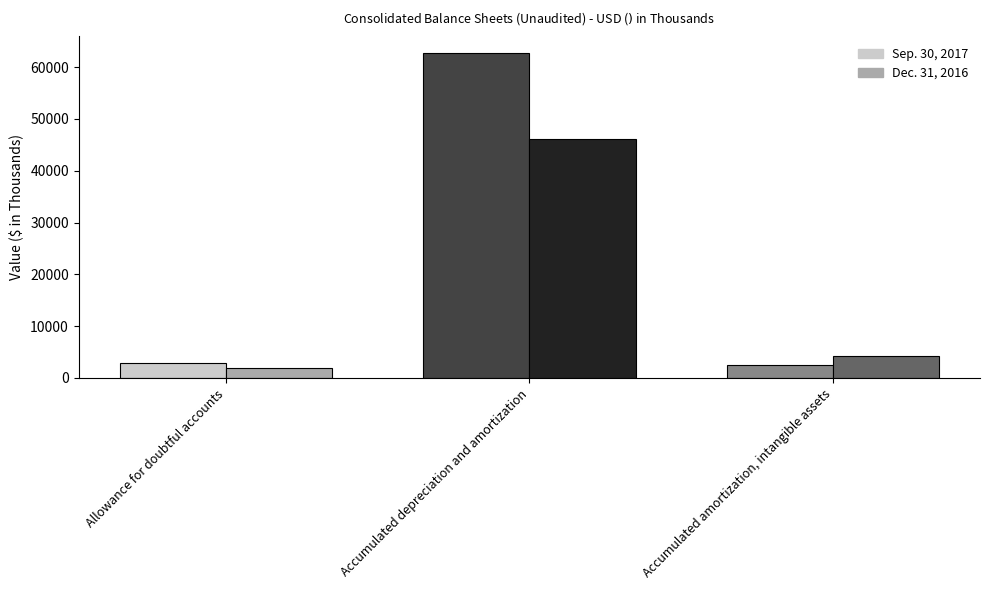

What is the value of the Dec. 31, 2016 bar at the 2nd from the left?

46153